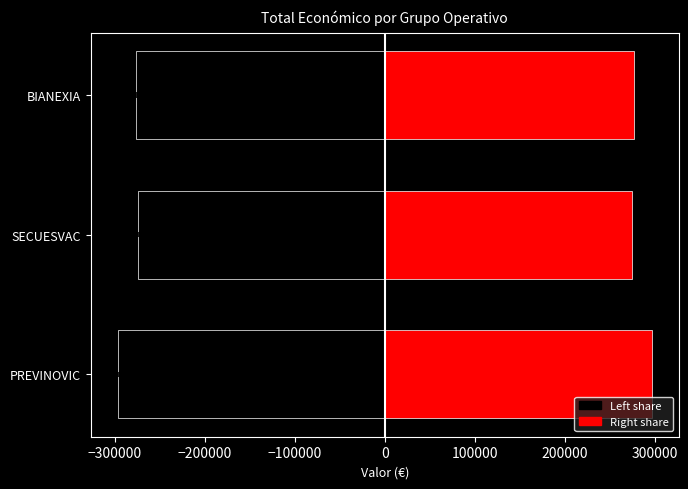

What is the spread (max minus min) of values at −300000?

548889.0